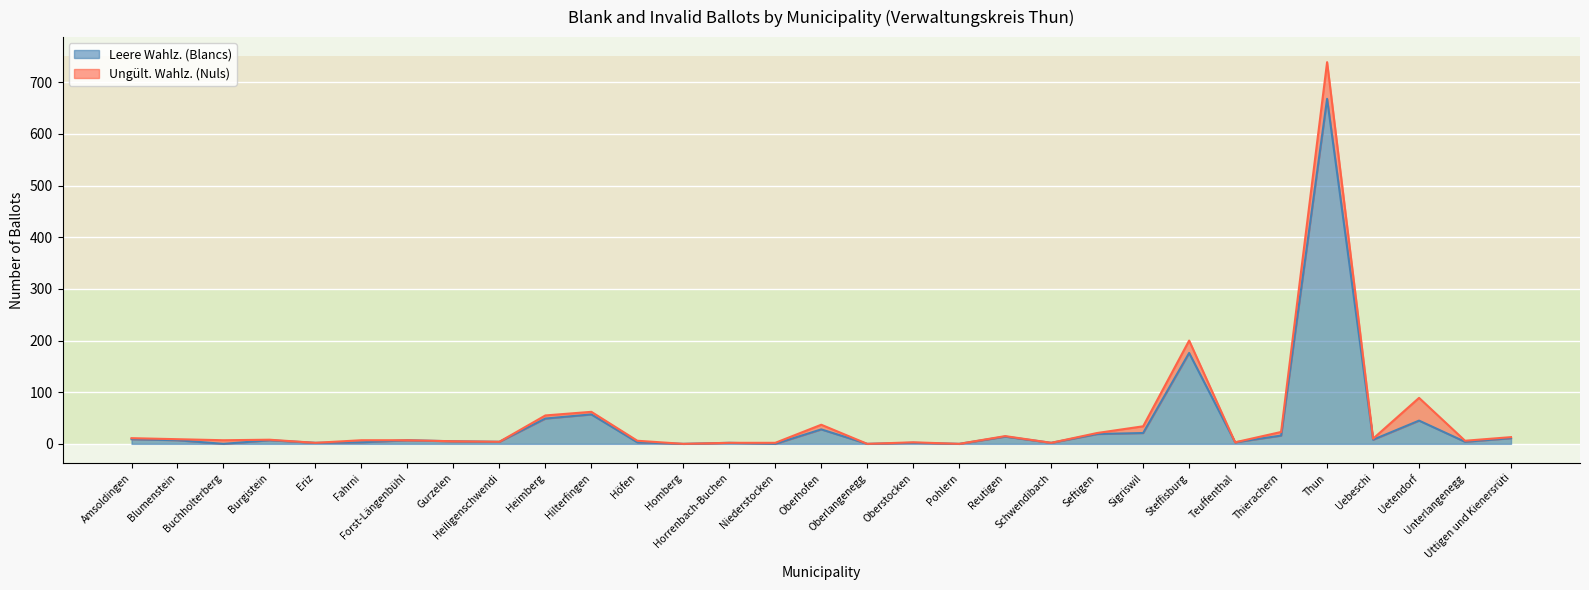

Which label corresponds to the largest value in the chart?

Thun